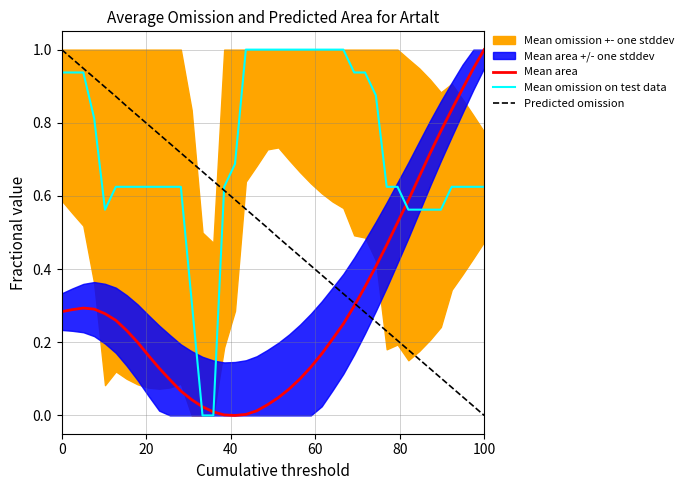

What is the maximum value shown in the chart?

1.0